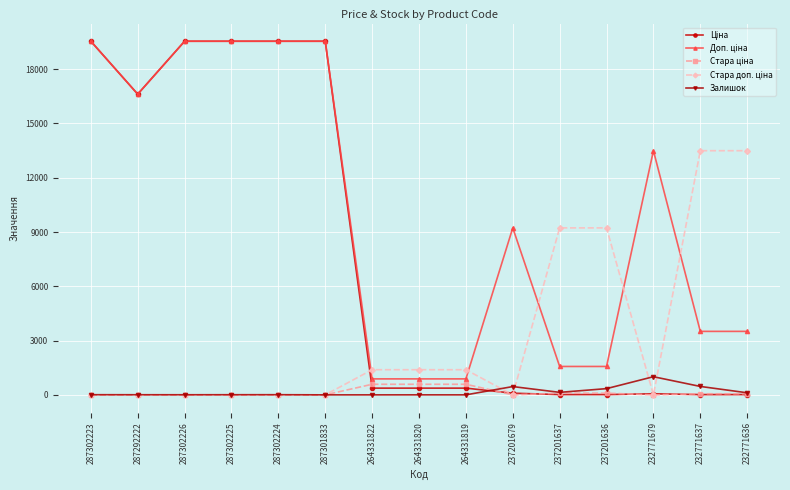

What is the greatest value displayed?

19542.7